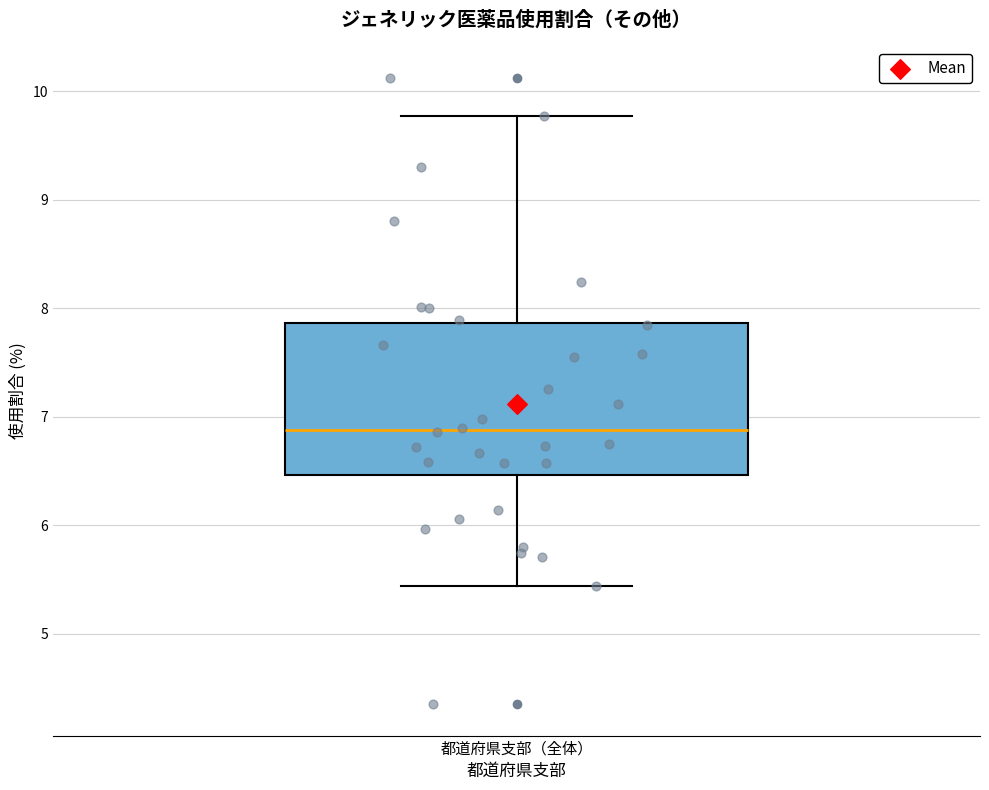

Where does the upper whisker of the box for 都道府県支部（全体） end on the y-axis? The values are not printed on the chart, so give them approximately, as read against the axis.

9.8